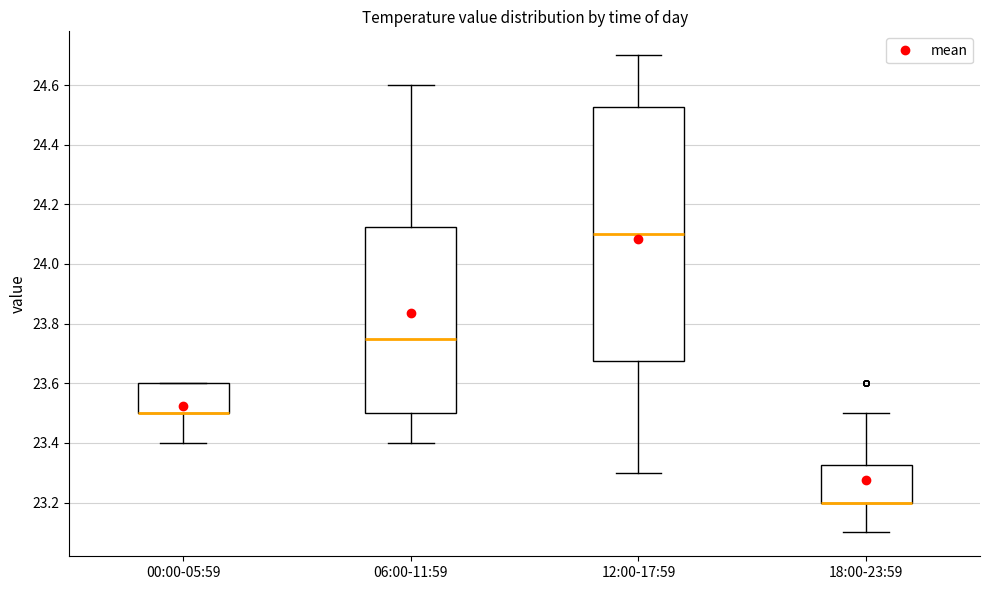

Reading left to right, read every box against the y-axis: the position of its median line, the range the box covers, and the ends of its whiskers. The values are not printed on the chart, so give them approximately, as read against the axis.

00:00-05:59: median 23.50 (drawn on the box's lower edge), box 23.50 to 23.60, whiskers 23.40 to 23.60
06:00-11:59: median 23.76, box 23.50 to 24.12, whiskers 23.40 to 24.60
12:00-17:59: median 24.10, box 23.68 to 24.52, whiskers 23.30 to 24.70
18:00-23:59: median 23.20 (drawn on the box's lower edge), box 23.20 to 23.32, whiskers 23.10 to 23.50